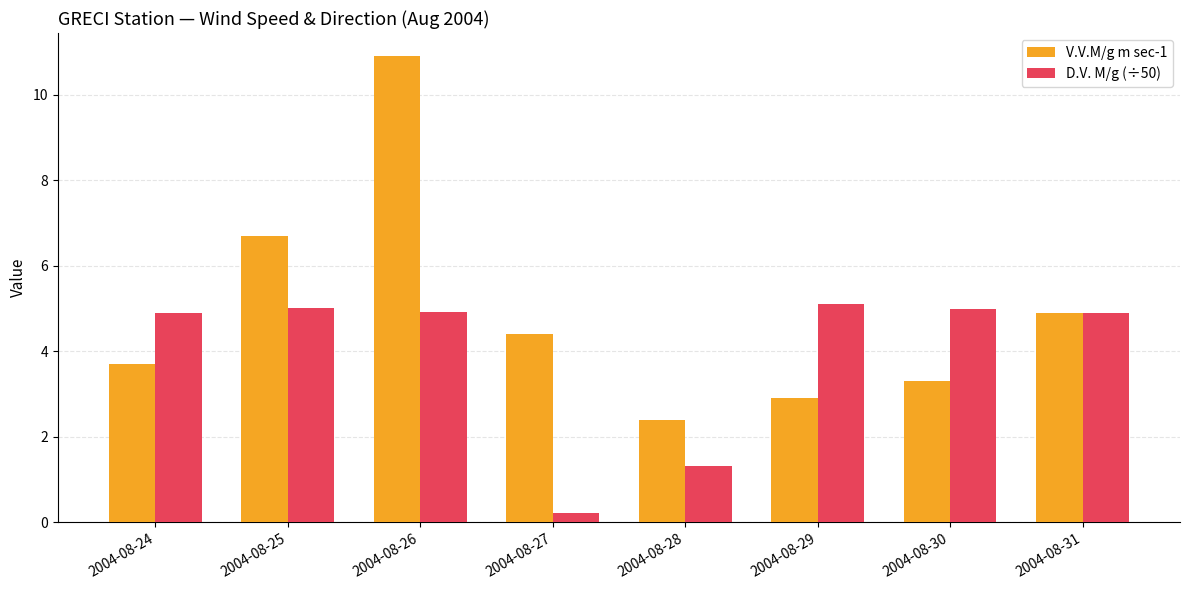

Reading right to left, what are all the values shown in this chart?

V.V.M/g m sec-1: 2004-08-31=4.9	2004-08-30=3.3	2004-08-29=2.9	2004-08-28=2.4	2004-08-27=4.4	2004-08-26=10.9	2004-08-25=6.7	2004-08-24=3.7
D.V. M/g (÷50): 2004-08-31=4.9	2004-08-30=5.0	2004-08-29=5.1	2004-08-28=1.3	2004-08-27=0.2	2004-08-26=4.9	2004-08-25=5.0	2004-08-24=4.9